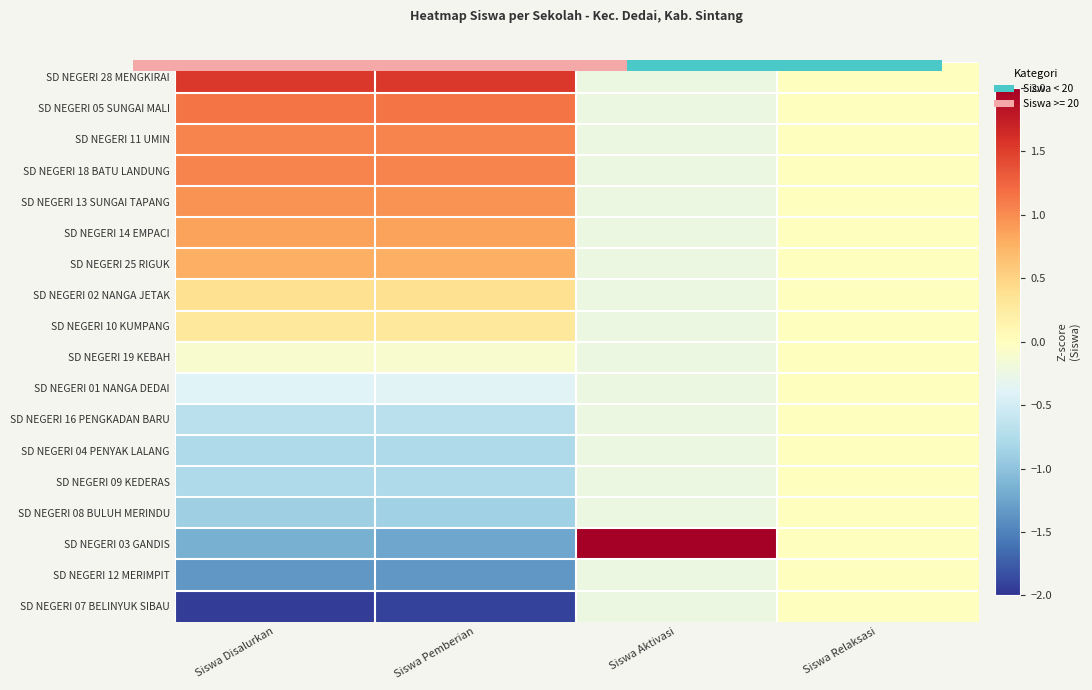

What is the maximum value for SD NEGERI 11 UMIN?

1.1